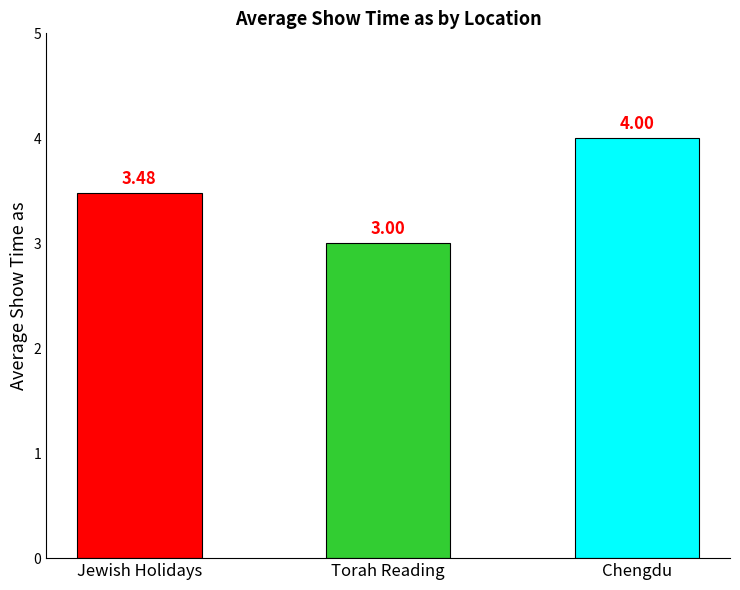

What is the difference between the values at Torah Reading and Jewish Holidays?

0.5